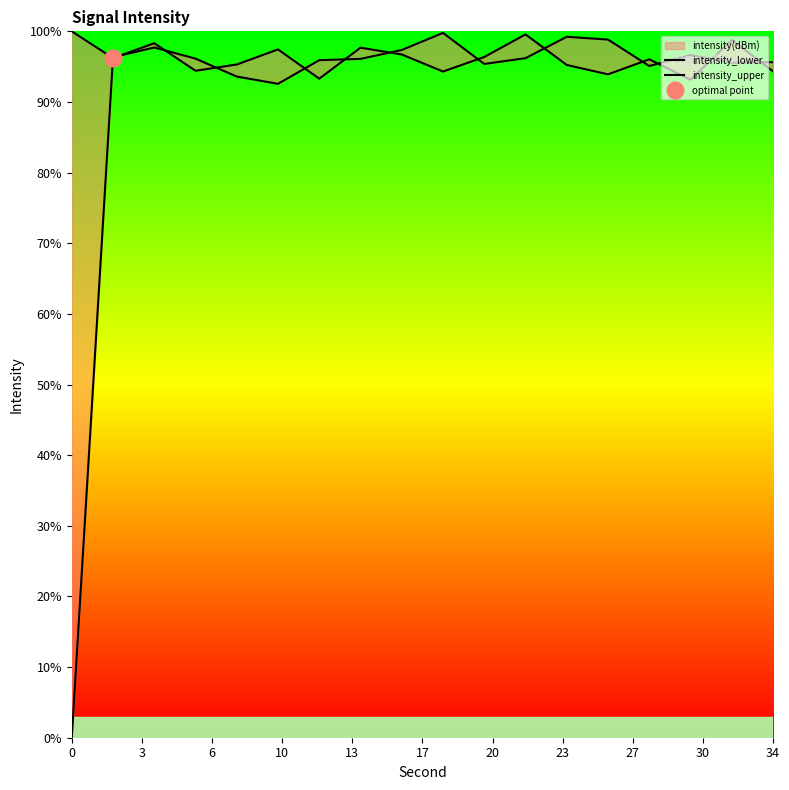

Does the chart have visible grid lines?

No